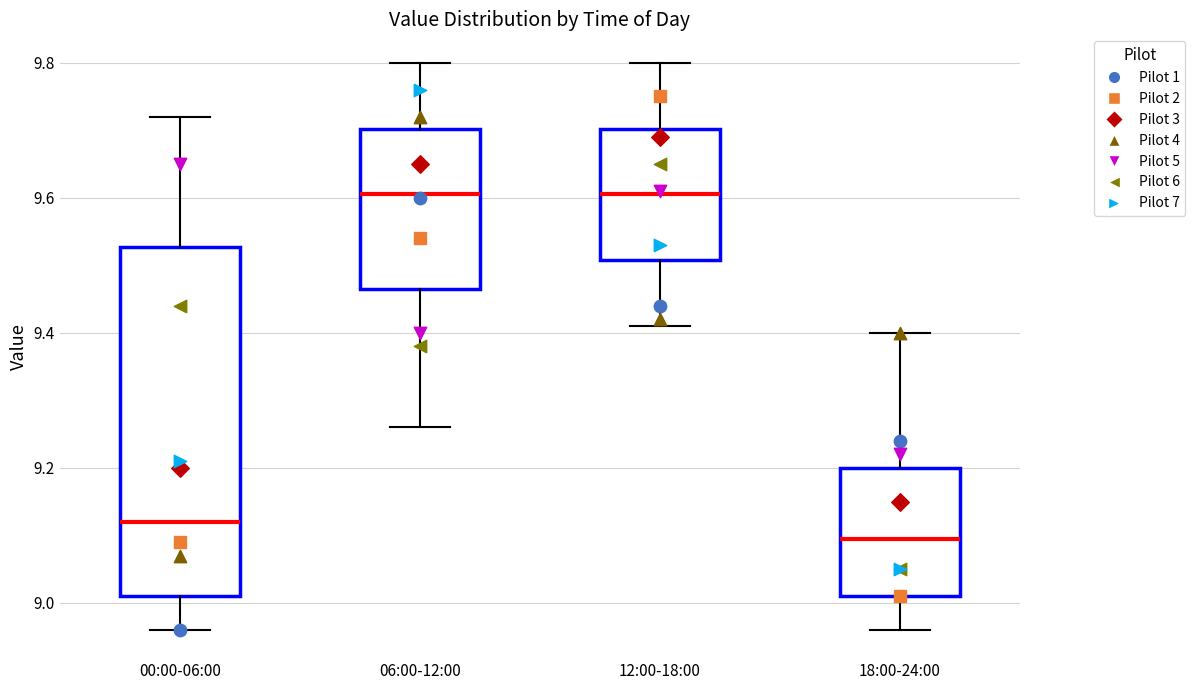

Where does the upper whisker of the box for 12:00-18:00 end on the y-axis? The values are not printed on the chart, so give them approximately, as read against the axis.

9.80